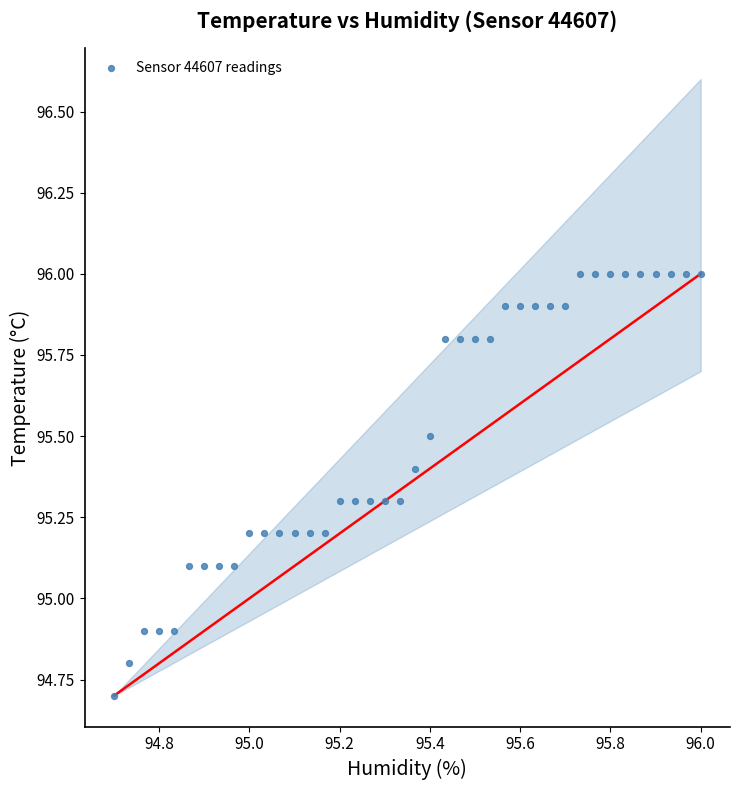

What is the range of X values (max minus min)?

1.3